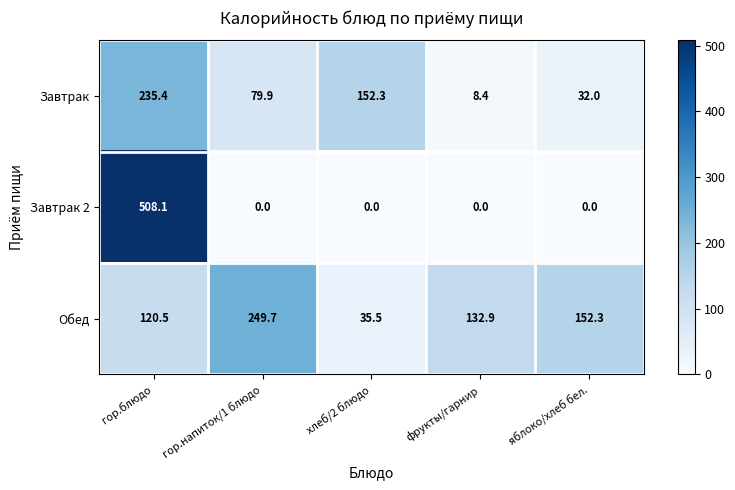

Reading right to left, what are all the values shown in this chart?

Завтрак: 32.0	8.4	152.3	79.9	235.4
Завтрак 2: 0.0	0.0	0.0	0.0	508.1
Обед: 152.3	132.9	35.5	249.7	120.5